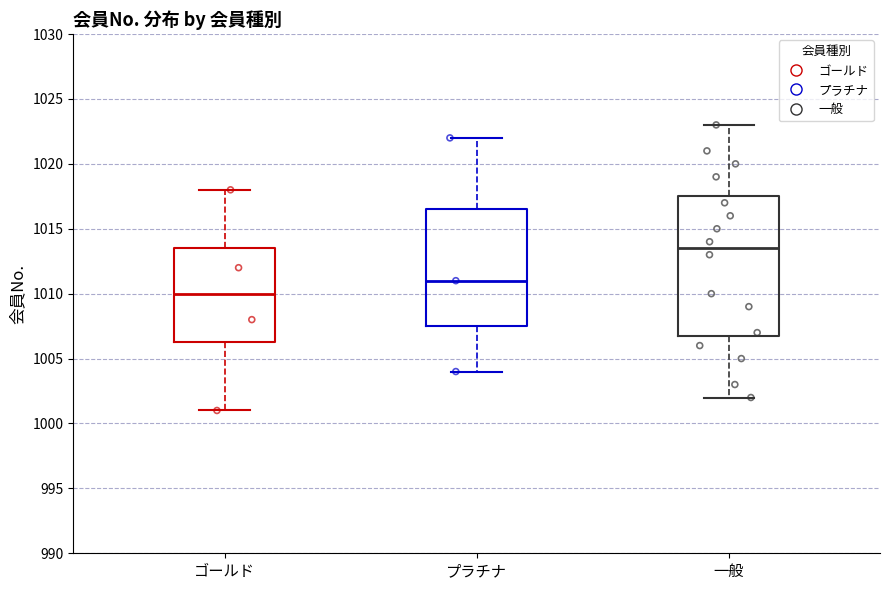

Where does the upper whisker of the box for ゴールド end on the y-axis? The values are not printed on the chart, so give them approximately, as read against the axis.

1018.0